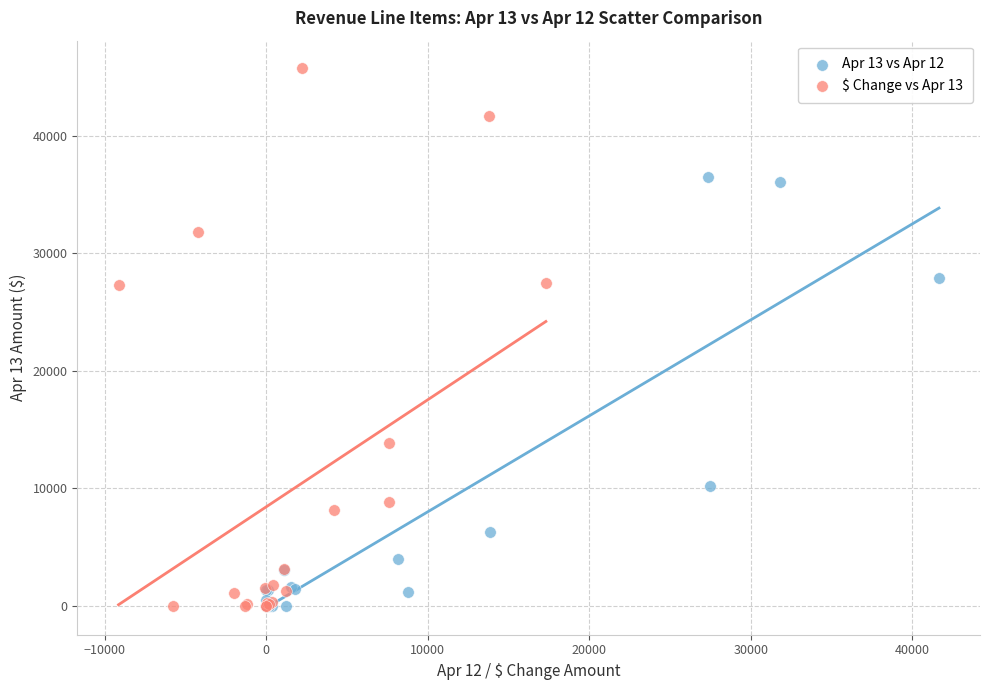

Which series contains the highest Y value?

$ Change vs Apr 13